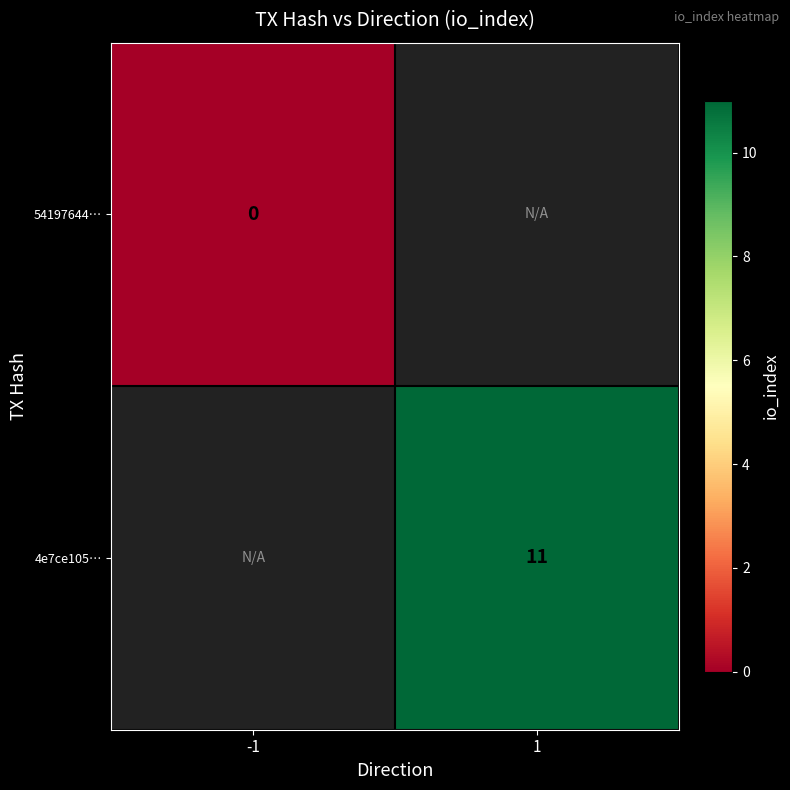

How many distinct data groups are displayed?

2